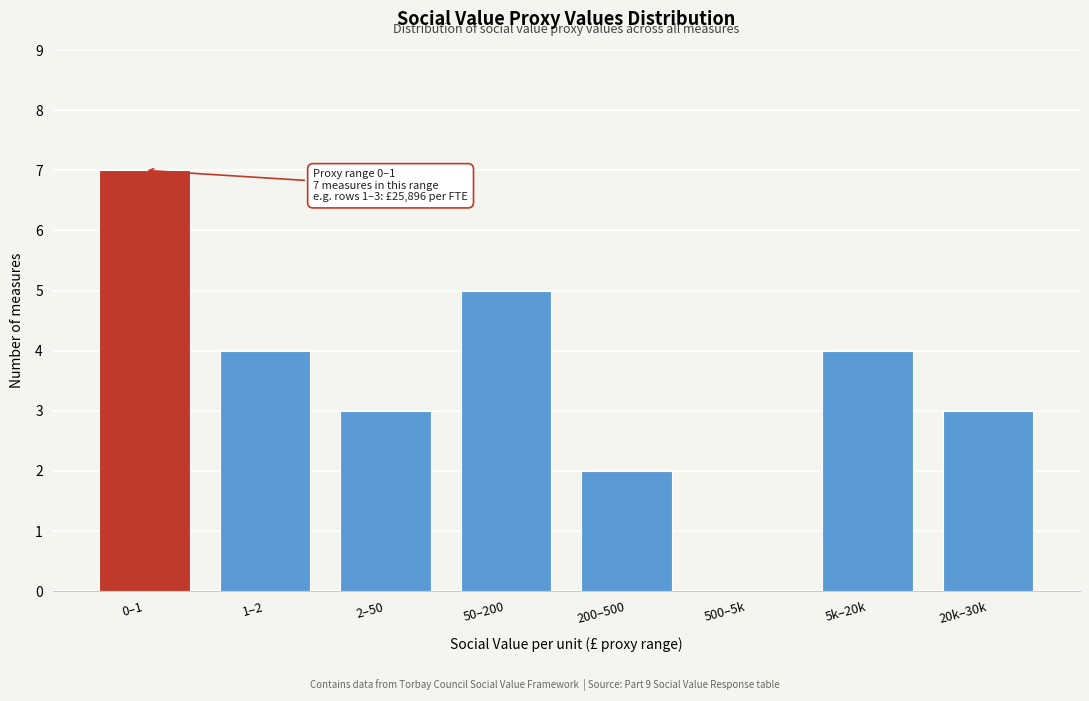

Reading right to left, list all the values displayed in this chart.

20k–30k=3	5k–20k=4	500–5k=0	200–500=2	50–200=5	2–50=3	1–2=4	0–1=7